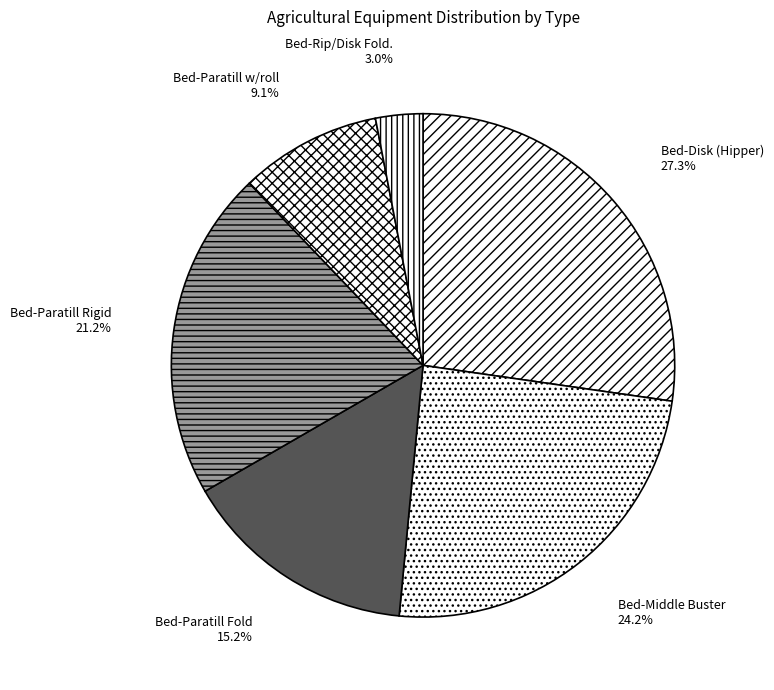

Between Bed-Middle Buster and Bed-Paratill w/roll, which is larger?

Bed-Middle Buster